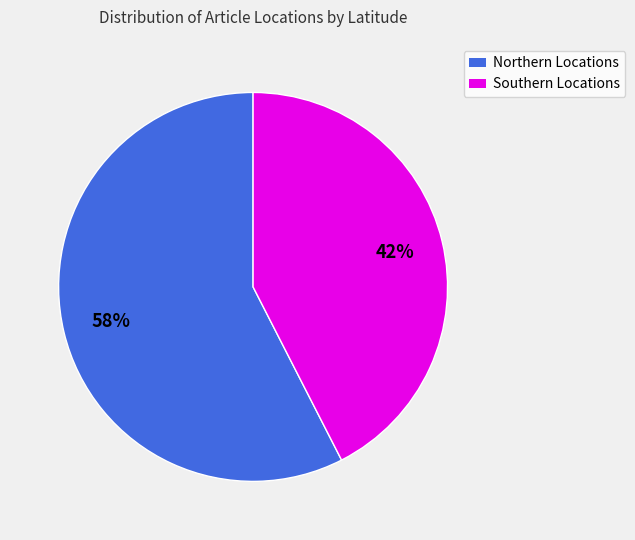

How many segments does this pie chart have?

2